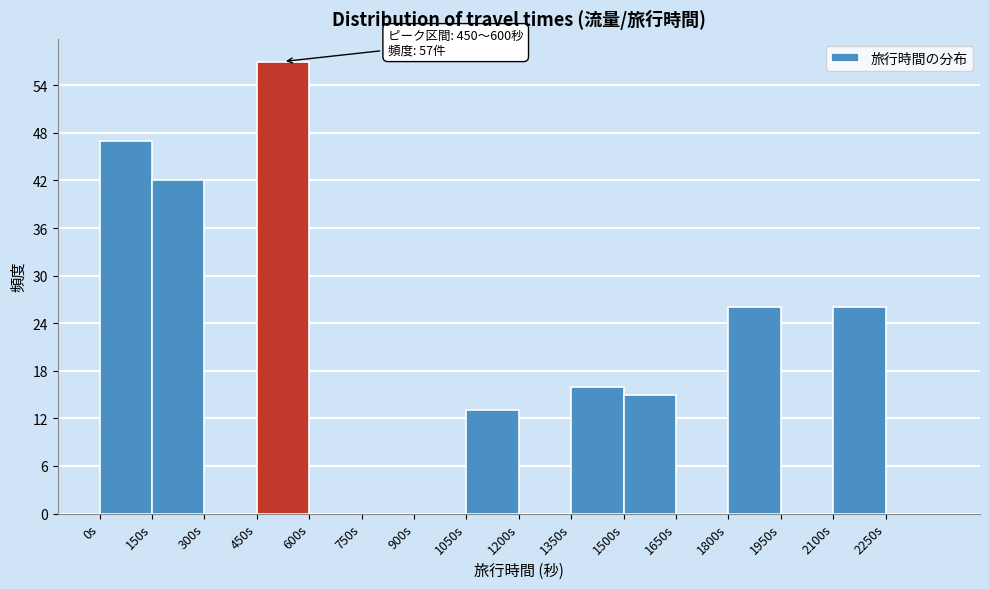

Over which range of the x-axis is the bar tallest?

450 to 600